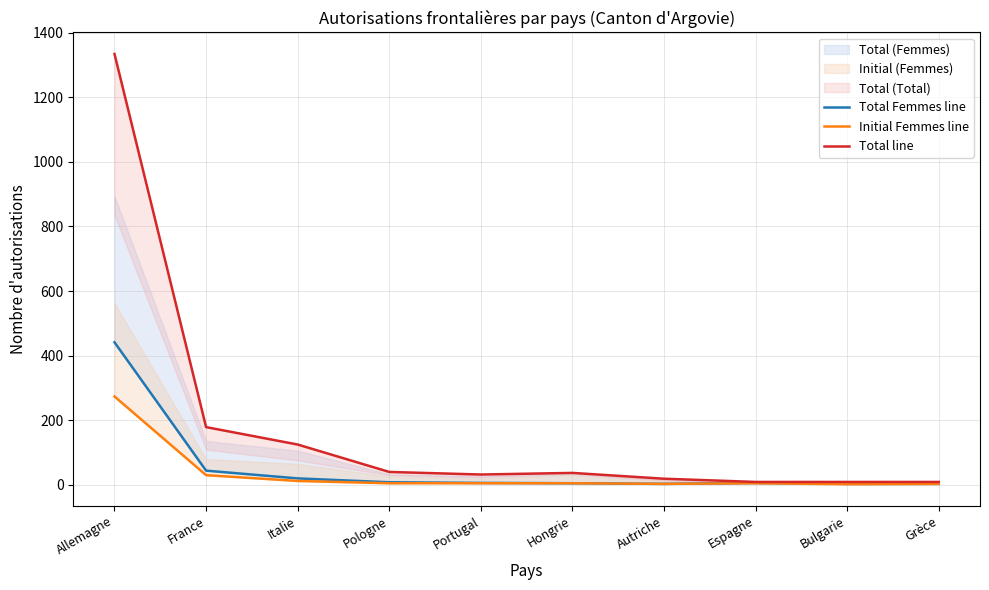

True or false: Initial Femmes line has a value of 2 at Espagne.

False